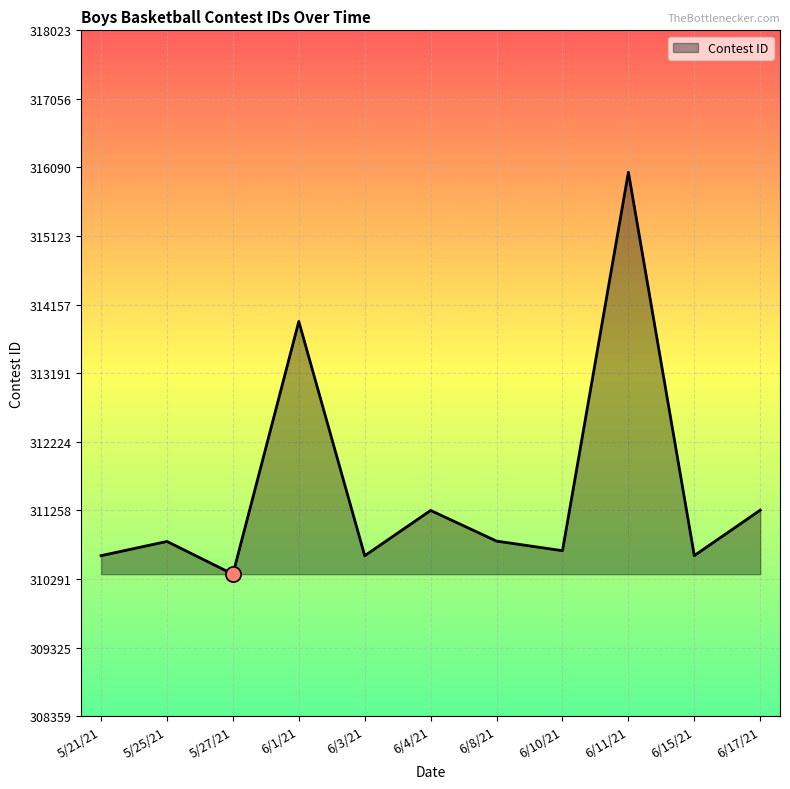

What is the ratio of the value at 6/1/21 to the value at 6/8/21?

1.0